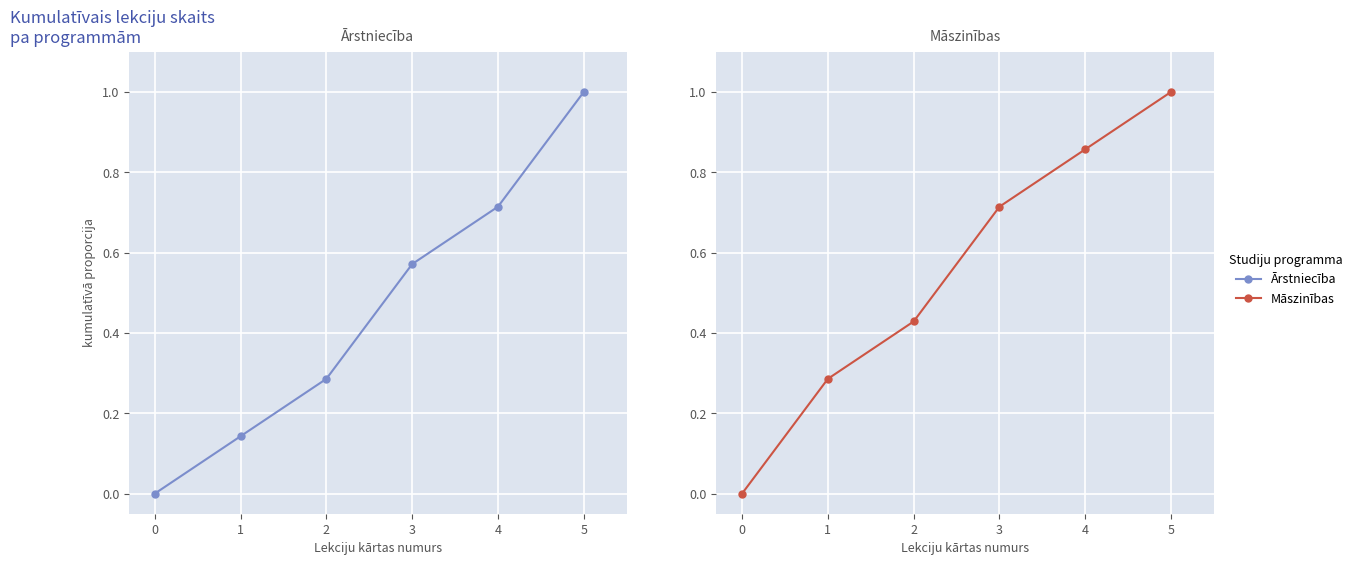

How many data points in Ārstniecība are above 0?

5